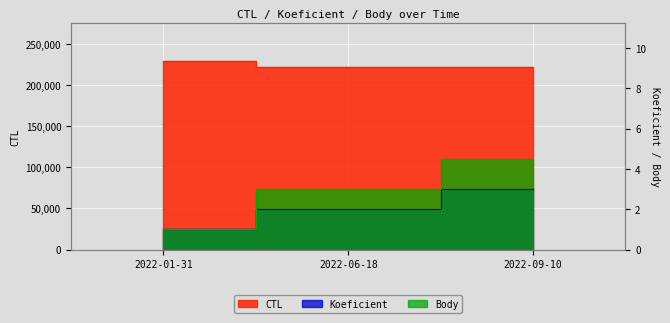

What is the sum of the CTL values at 2022-01-31 and 2022-06-18?

451517.0